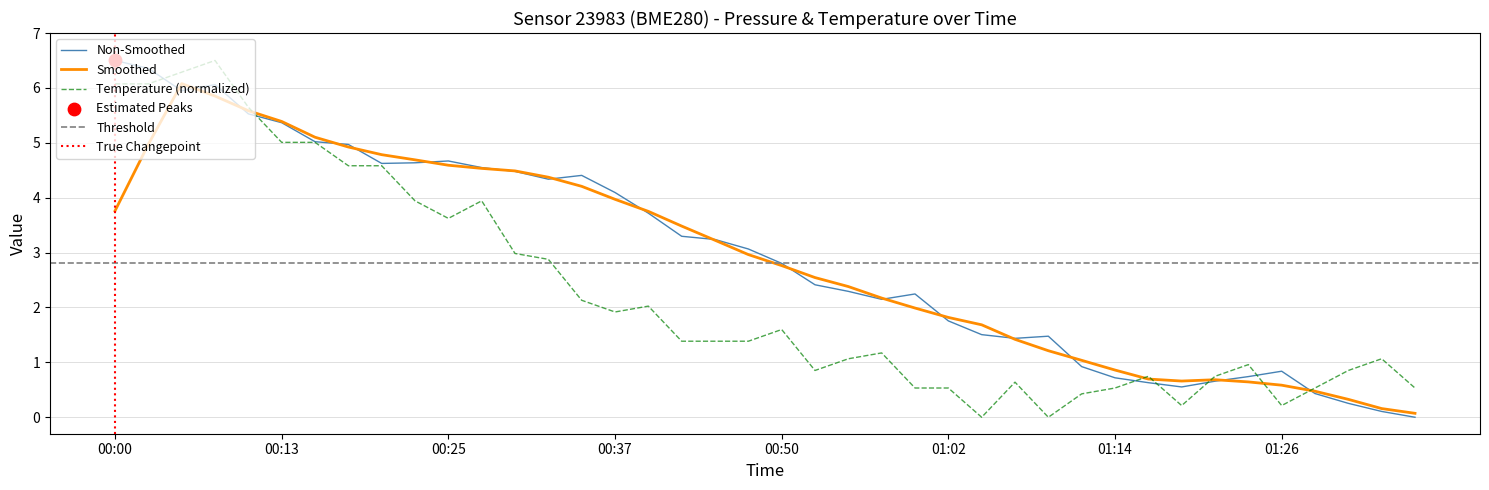

True or false: Non-Smoothed has a value of 0.8 at 01:26.

True